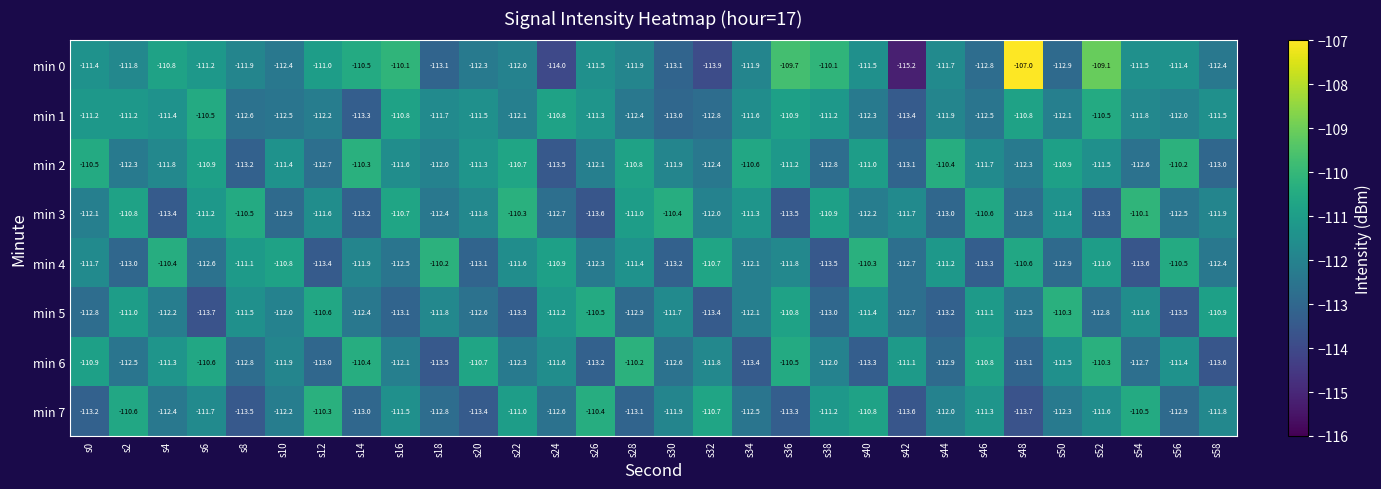

True or false: min 0 has a value of -66.4 at s2.

False